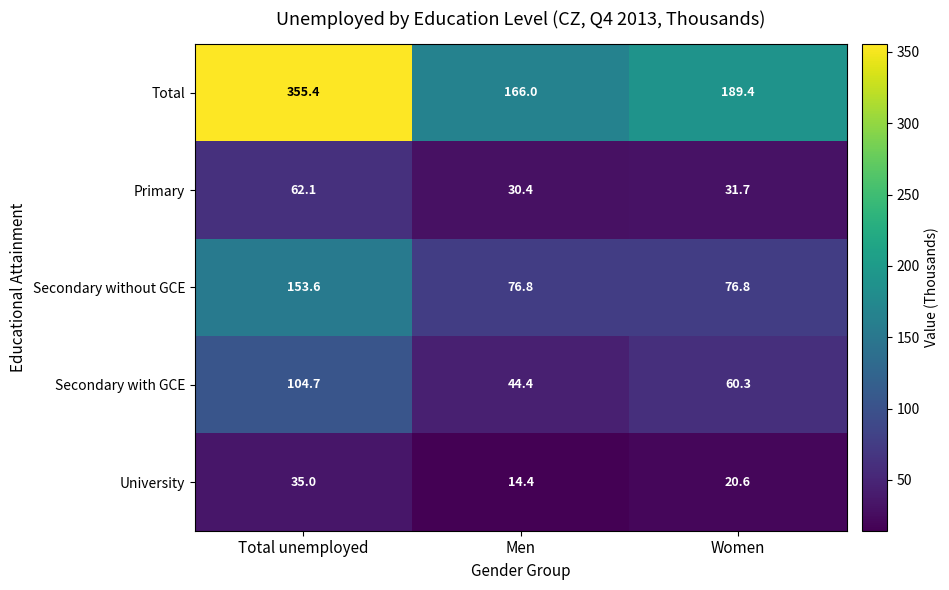

Is it true that Primary equals 62.1 at Total unemployed?

True